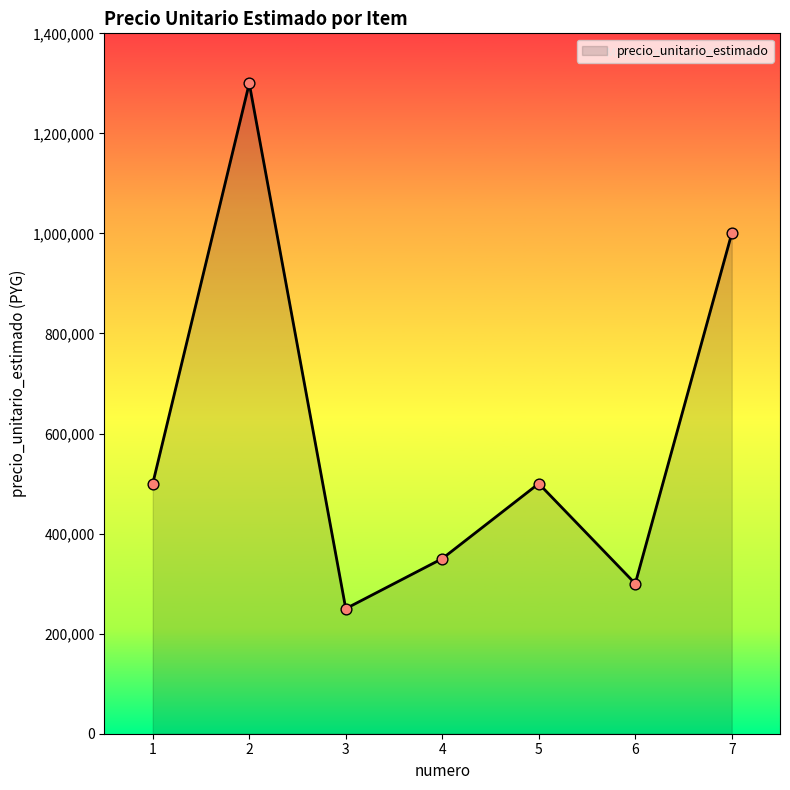

Approximately how many times larger is the value at 4 compared to 5?

0.7